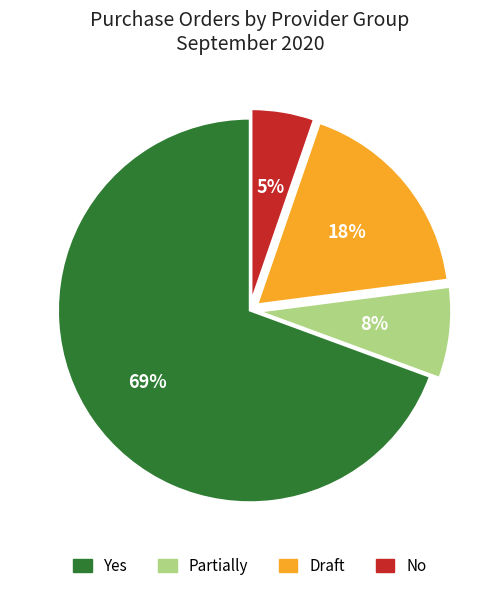

Is there any slice that represents more than half of the pie?

Yes